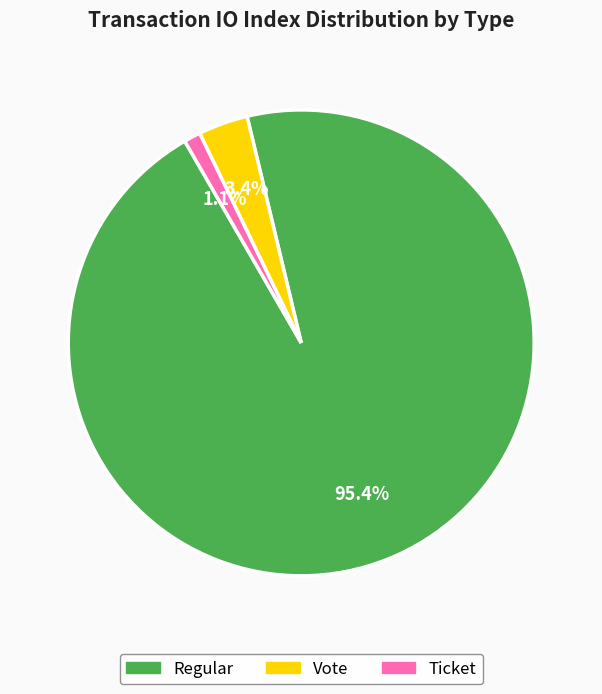

Which slice is the largest?

Regular